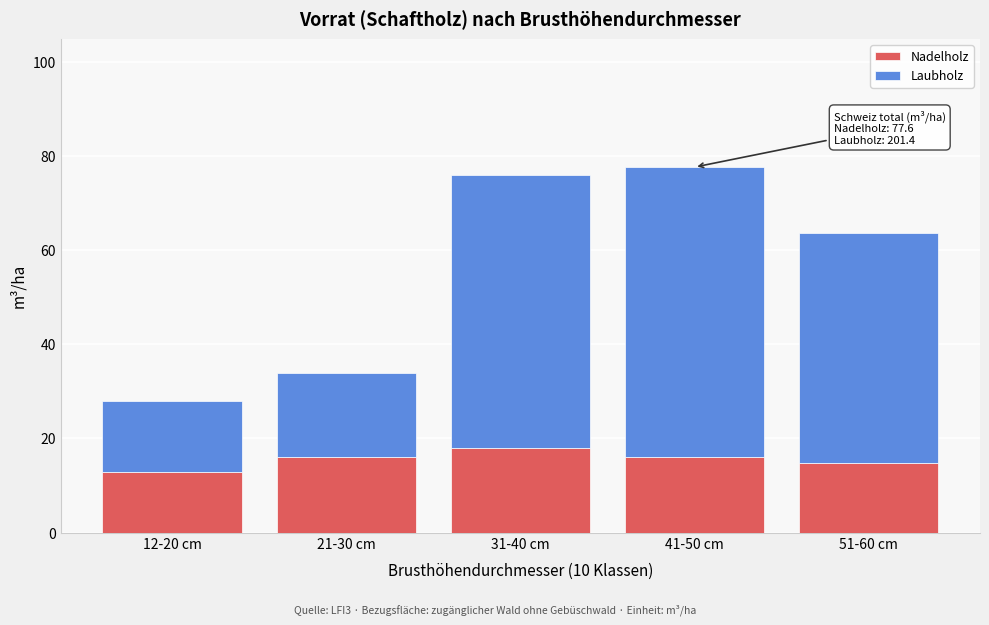

The Nadelholz series shows 17.9 at 31-40 cm. True or false?

True